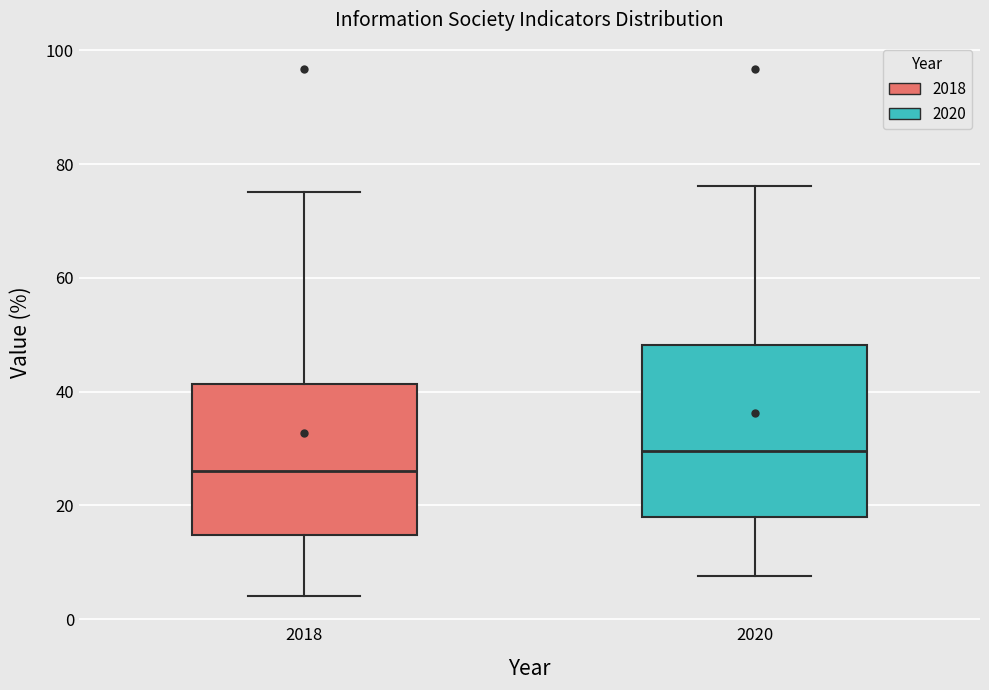

Reading left to right, read every box against the y-axis: the position of its median line, the range the box covers, and the ends of its whiskers. The values are not printed on the chart, so give them approximately, as read against the axis.

2018: median 26, box 14 to 42, whiskers 4 to 76
2020: median 30, box 18 to 48, whiskers 8 to 76